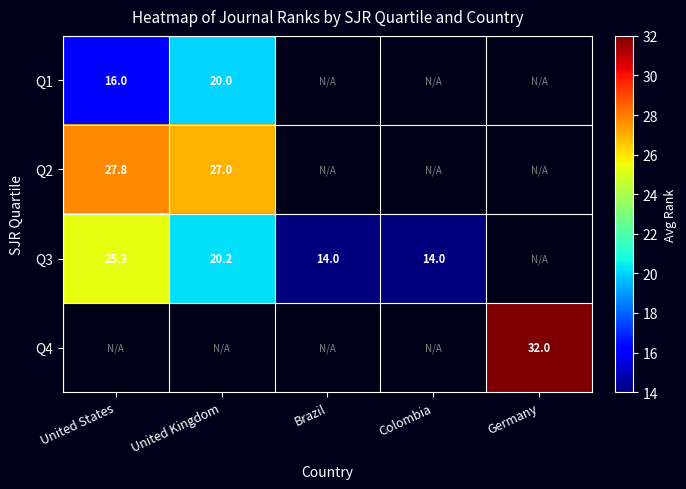

The value of Q1 at United Kingdom is 20.0. True or false?

True